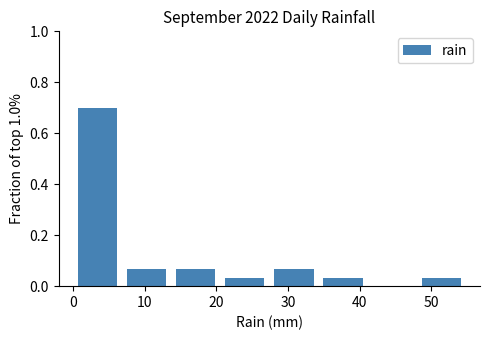

Reading left to right, list every bar in this chart as the range it spans on the x-axis followed by its height. Neither the bar edges nor the heights are printed on the chart, so give them approximately, as read against the axes.

0 to 7: 0.70
7 to 14: 0.06
14 to 21: 0.06
21 to 27: 0.04
27 to 34: 0.06
34 to 41: 0.04
41 to 48: 0
48 to 55: 0.04